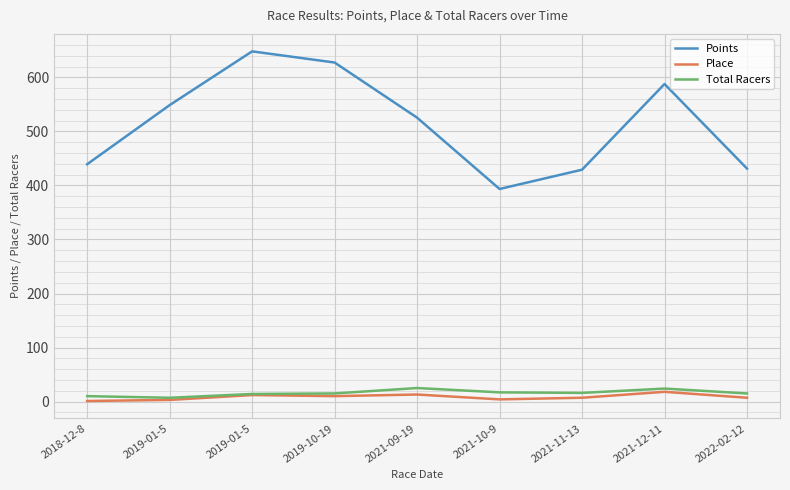

Does the chart have visible grid lines?

Yes